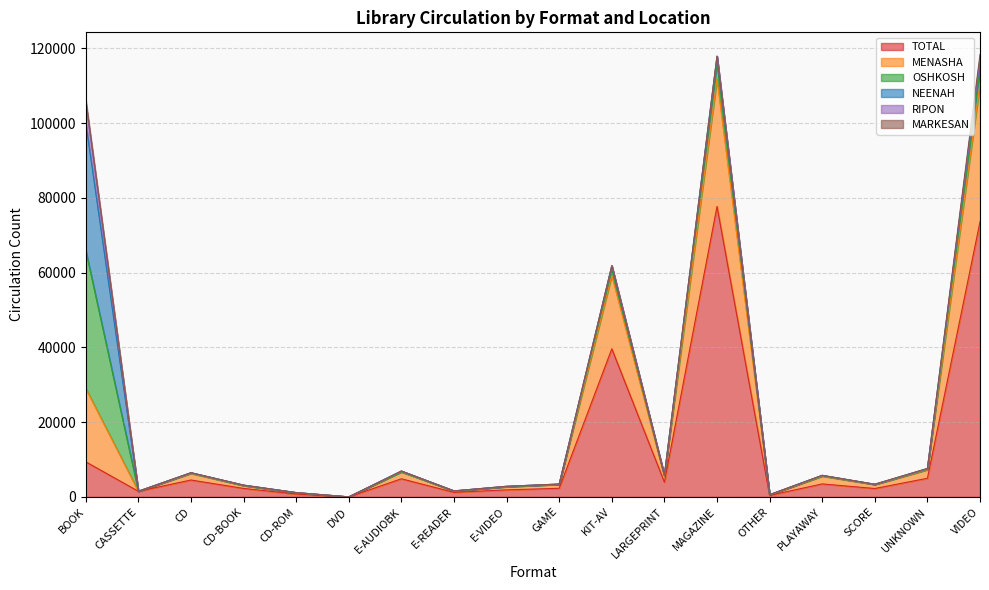

Reading left to right, what are all the values shown in this chart?

TOTAL: 9378	1499	4517	2266	758	4	4843	1214	1880	2299	39613	3935	77686	397	3474	2244	4986	73583
MENASHA: 19613	0	1752	749	340	0	1830	347	841	1032	19613	1546	34088	142	2069	1055	2269	36888
OSHKOSH: 36888	3	129	39	27	0	46	33	5	32	1628	145	4237	36	109	68	146	4145
NEENAH: 34088	16	70	97	28	0	197	14	108	68	960	167	1813	18	111	13	158	2479
RIPON: 5253	0	3	0	0	0	0	0	0	0	1	0	2	0	0	0	1	32
MARKESAN: 1032	4	0	0	0	0	1	0	0	10	32	6	87	0	5	2	68	1206